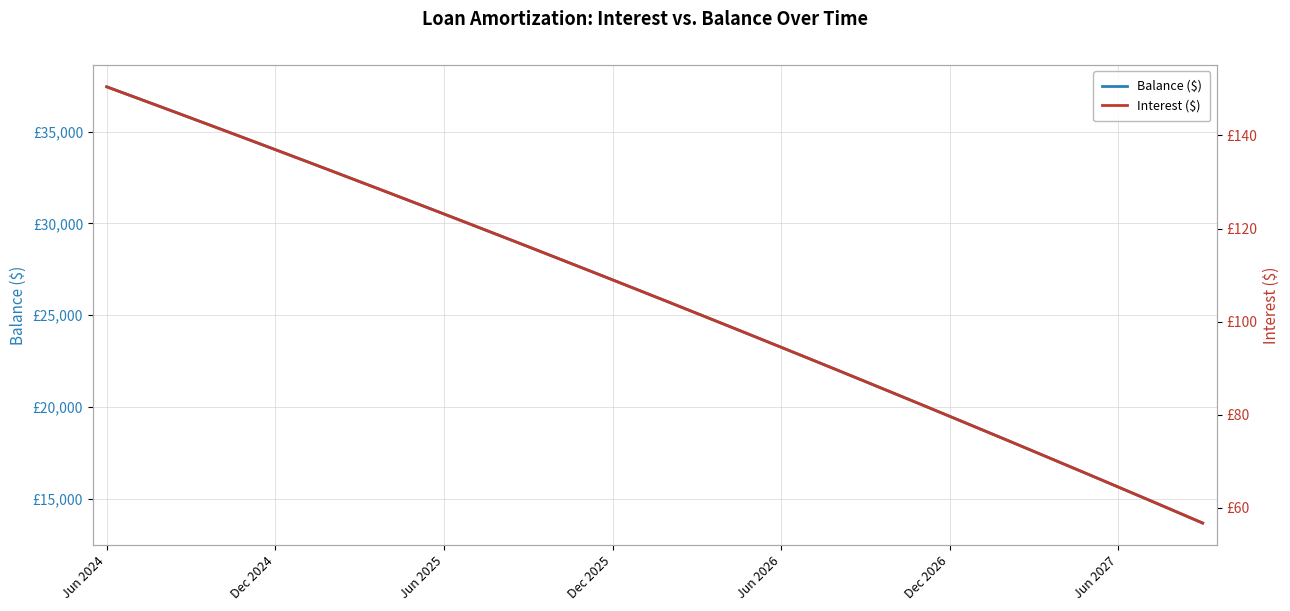

True or false: Balance ($) and Interest ($) cross at least once.

False